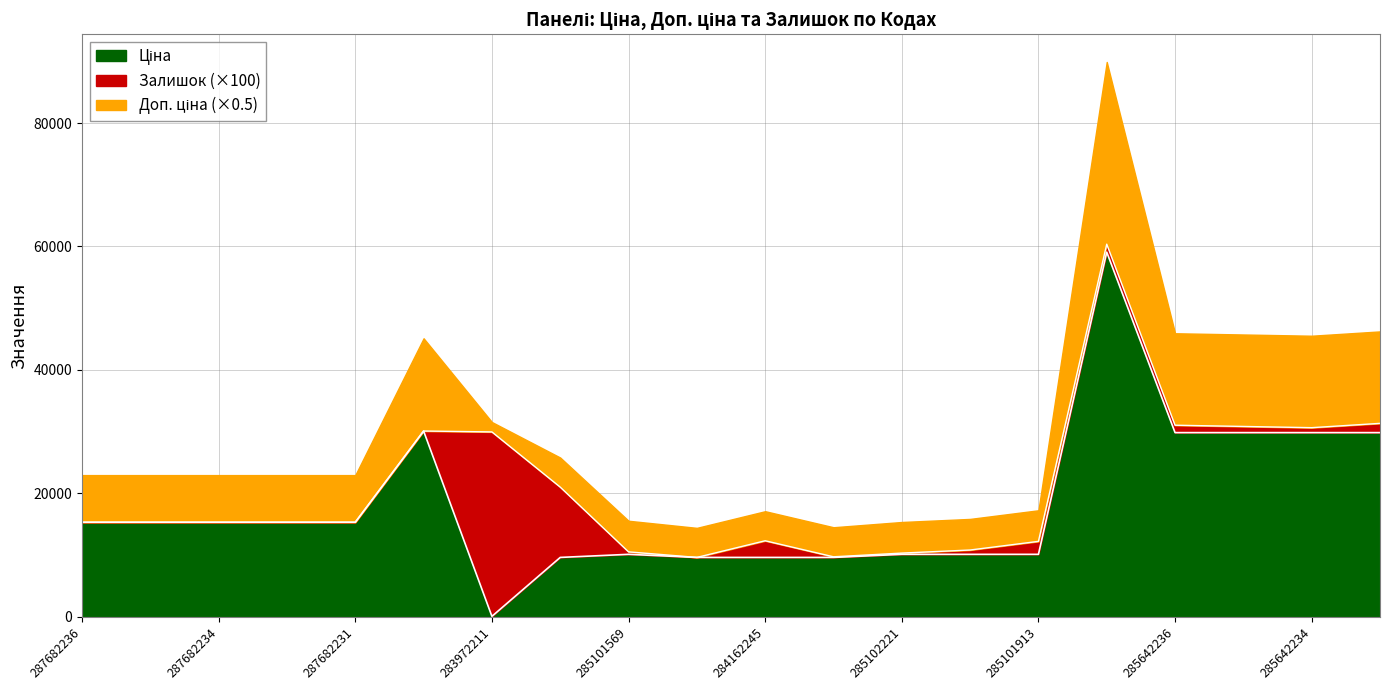

At how many categories does at least one series exceed 37038?

1